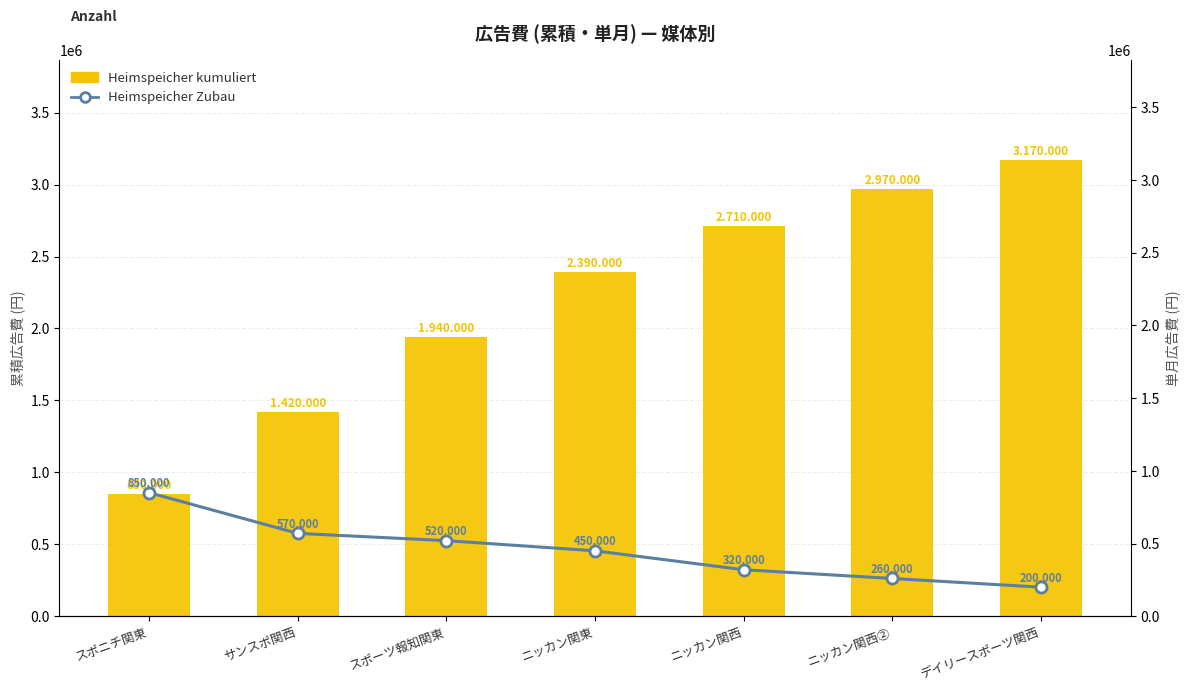

What are all the series names shown in the legend?

Heimspeicher kumuliert, Heimspeicher Zubau